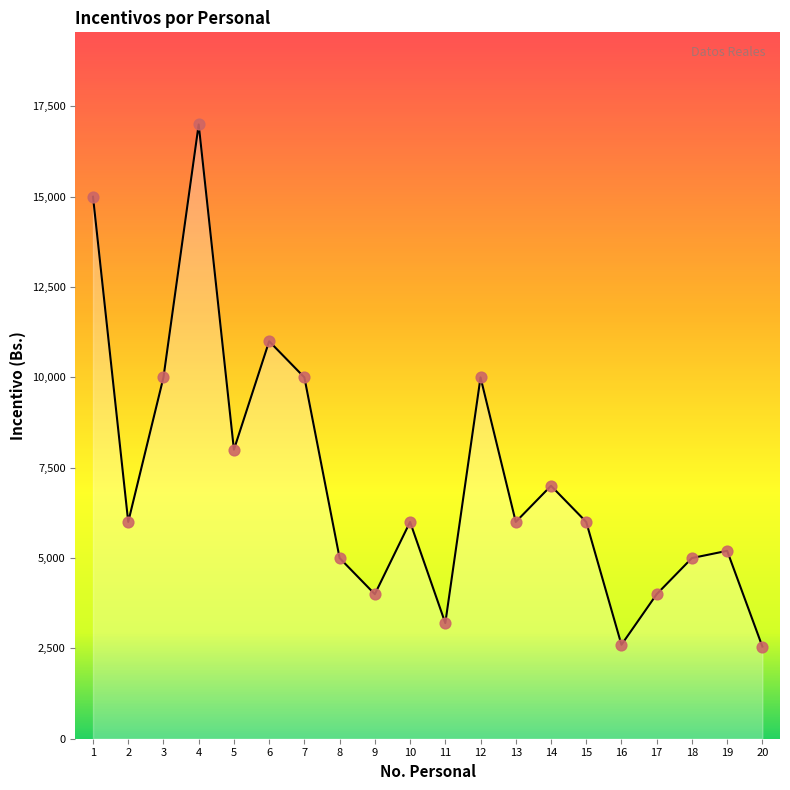

What is the change in value from 16 to 19?

+2600